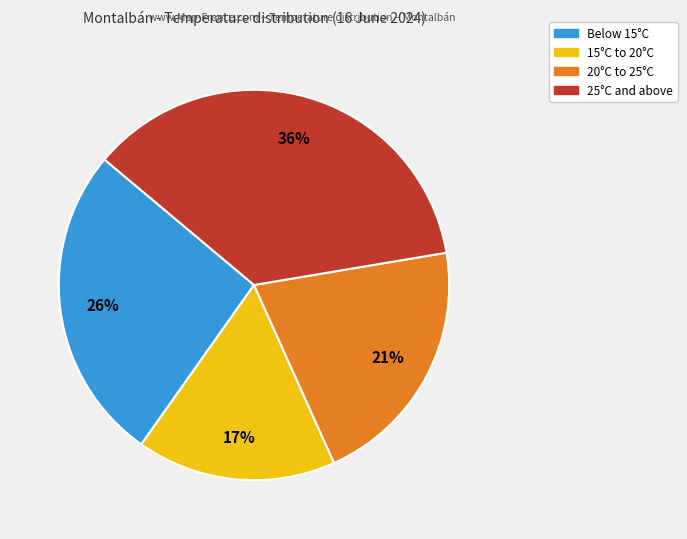

To the nearest percent, what is the average slice percentage?

25%